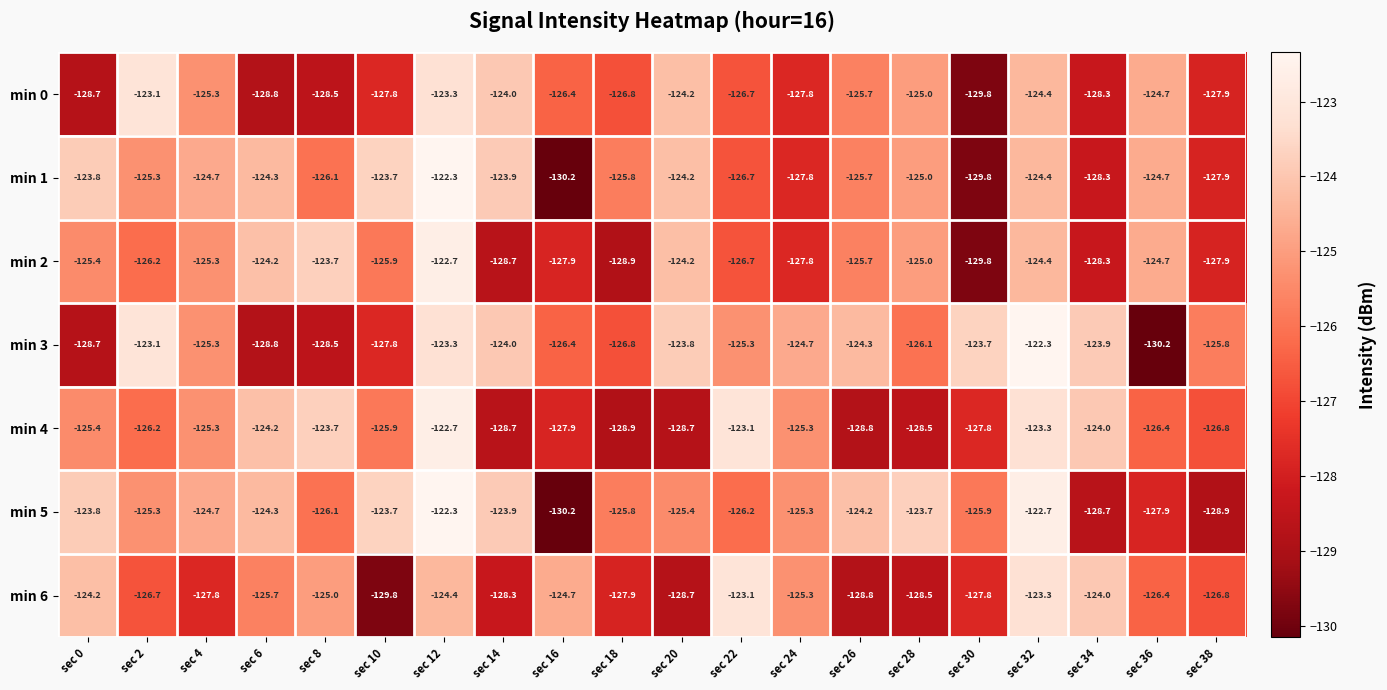

What is the sum of the min 6 values at sec 36 and sec 12?

-250.8